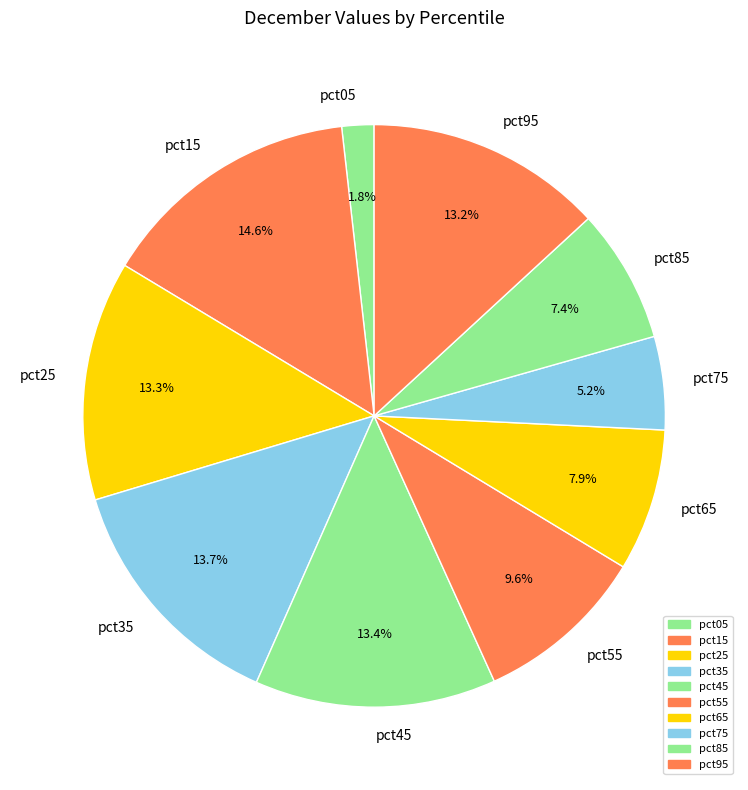

What is the smallest slice in the pie chart?

pct05